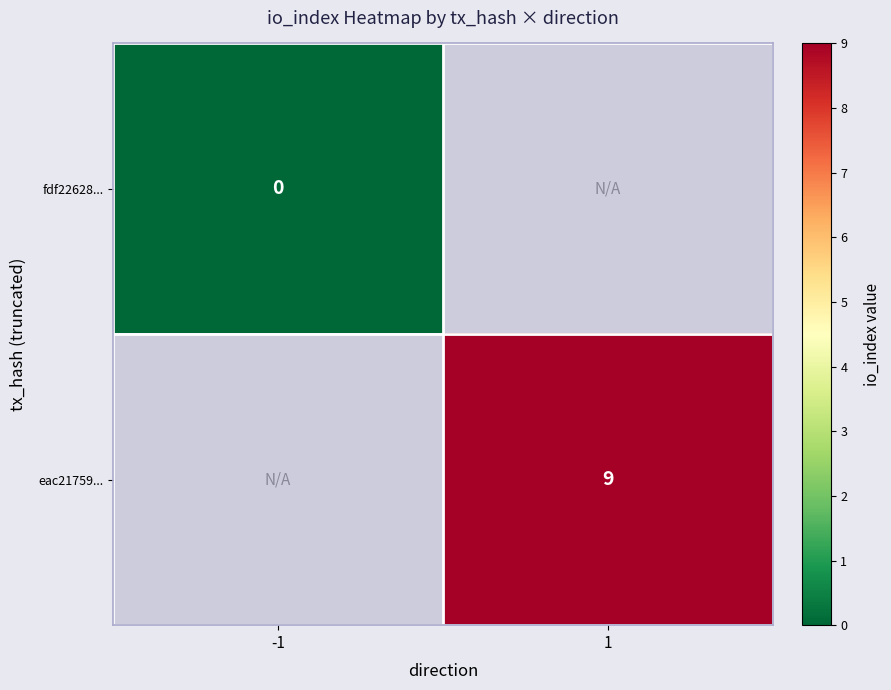

Is it true that eac21759... equals 9 at 1?

True